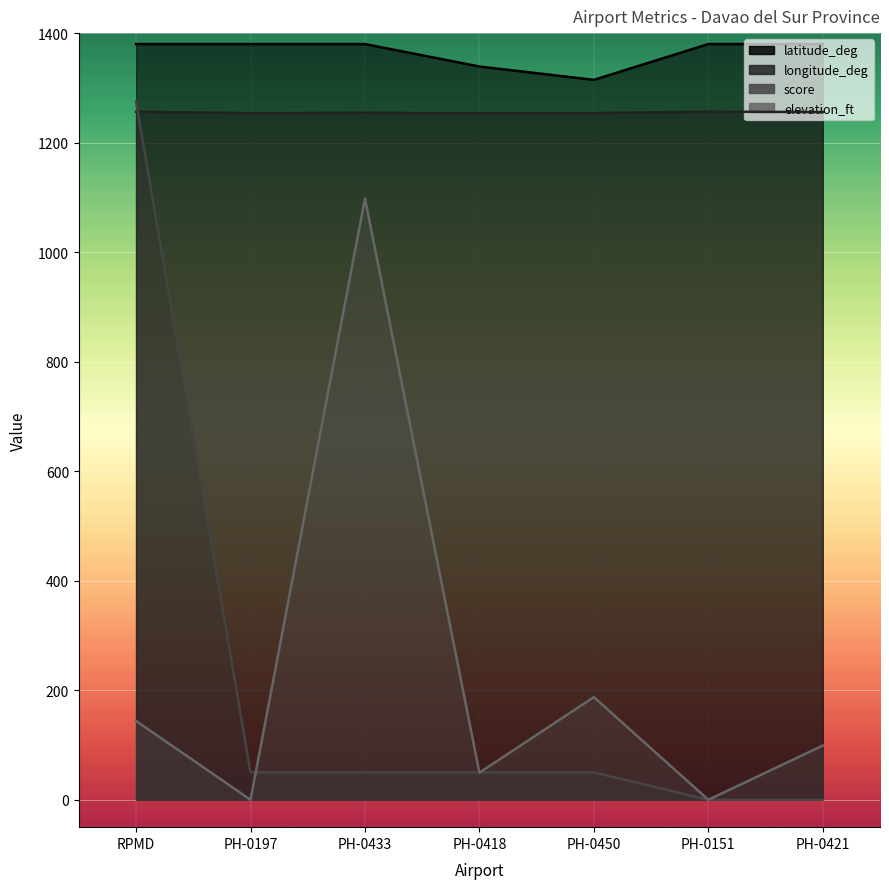

How many times do score and longitude_deg cross each other?

1